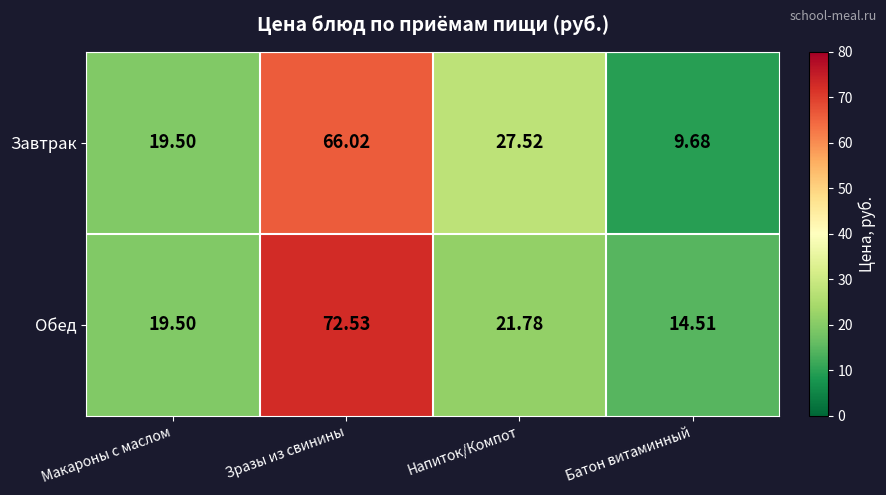

Is the value of Обед at Напиток/Компот greater than the value of Завтрак at Батон витаминный?

Yes